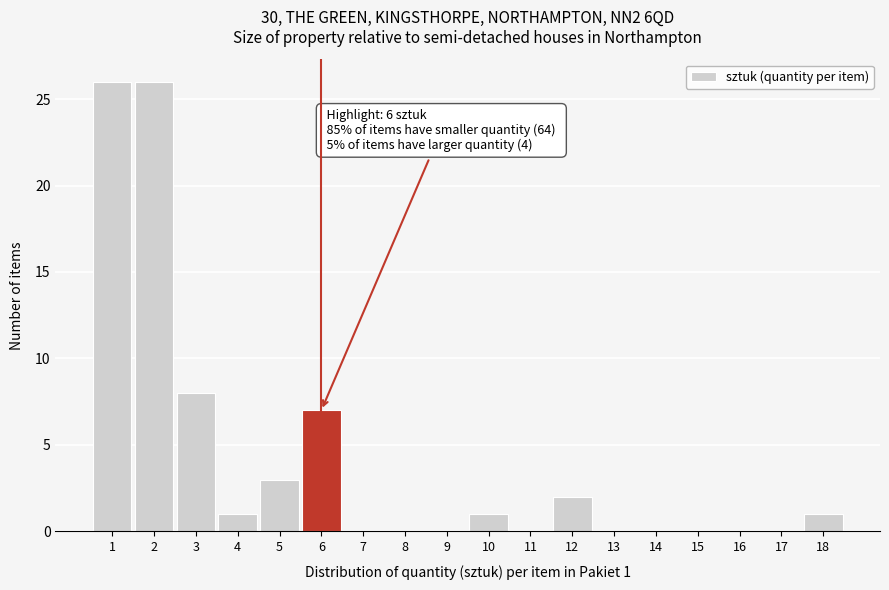

Reading left to right, what are all the values shown in this chart?

1=26	2=26	3=8	4=1	5=3	6=7	7=0	8=0	9=0	10=1	11=0	12=2	13=0	14=0	15=0	16=0	17=0	18=1